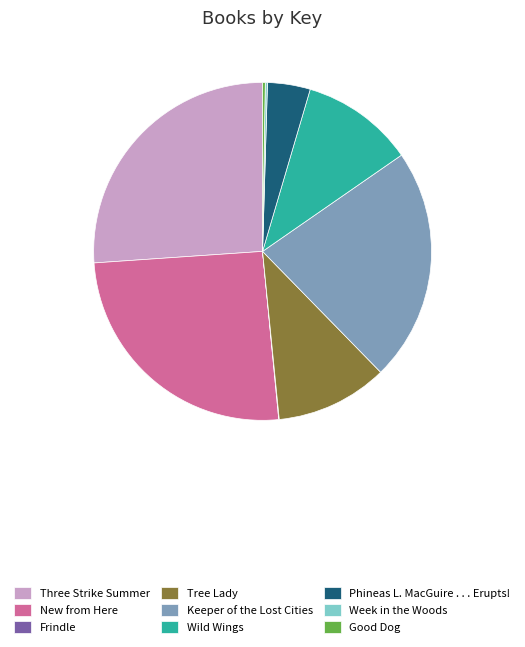

Is it true that Wild Wings is 23% of the pie?

False